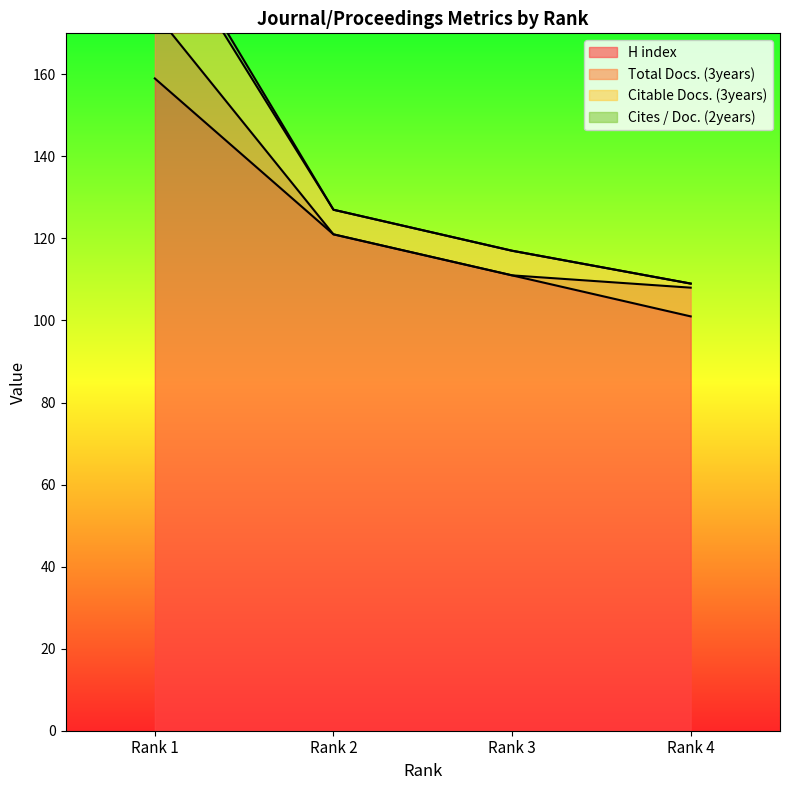

Read the Citable Docs. (3years) value at Rank 4.

109.0